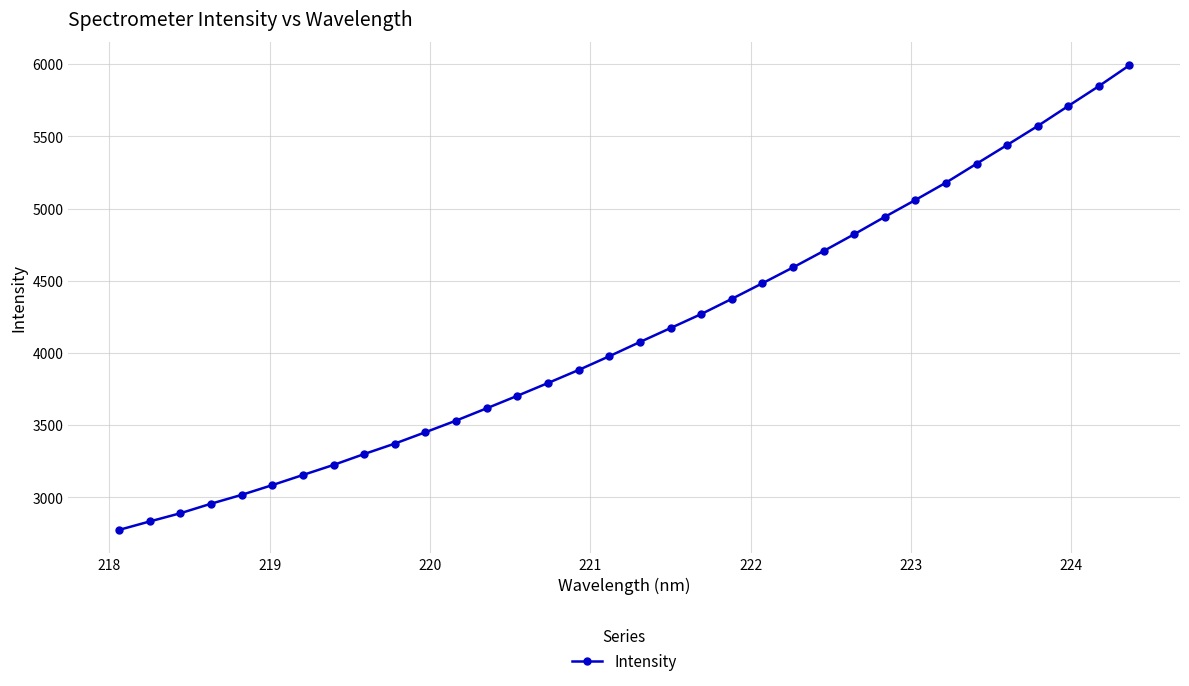

What is the sum of all values?

141118.8